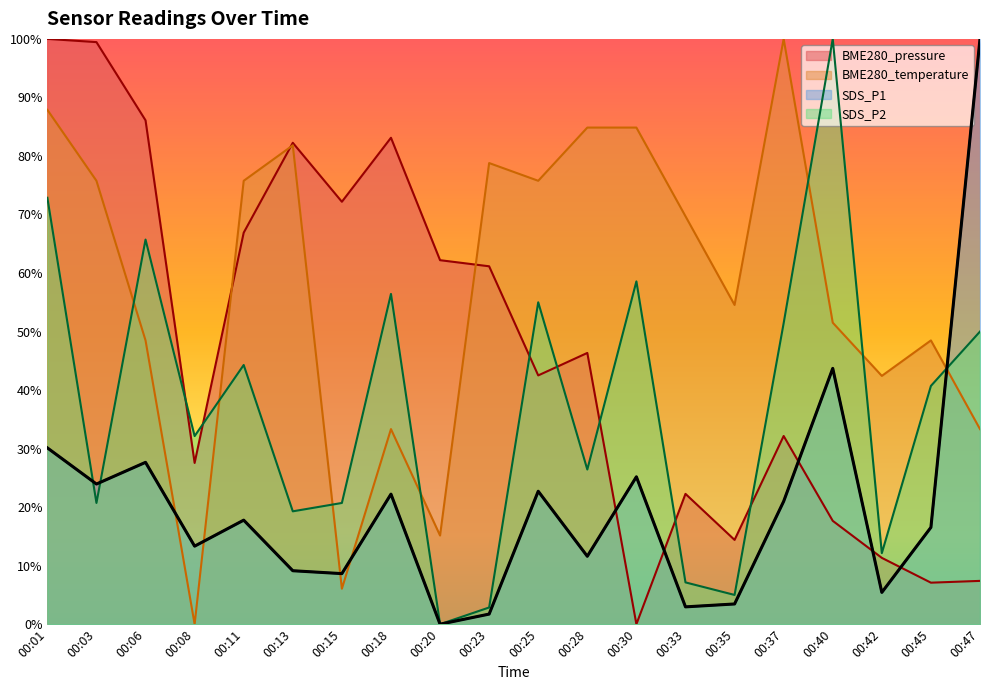

List the series in order of their peak value, highest first.

BME280_pressure, BME280_temperature, SDS_P1, SDS_P2